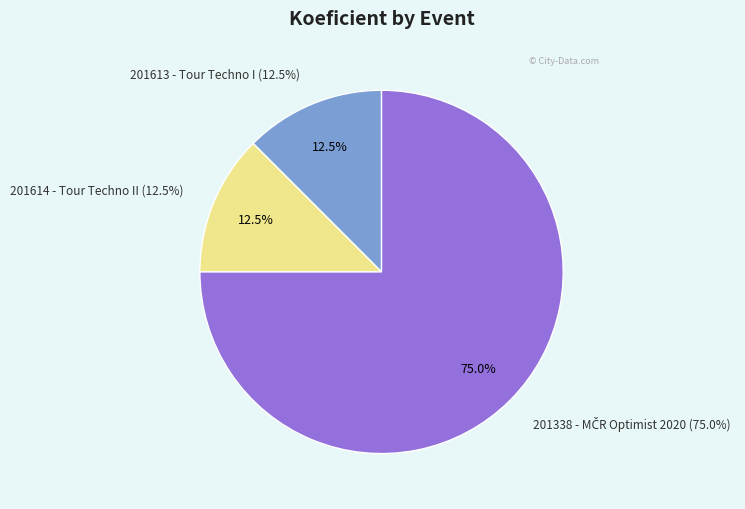

Which category has the biggest portion of the pie?

201338 - MČR Optimist 2020